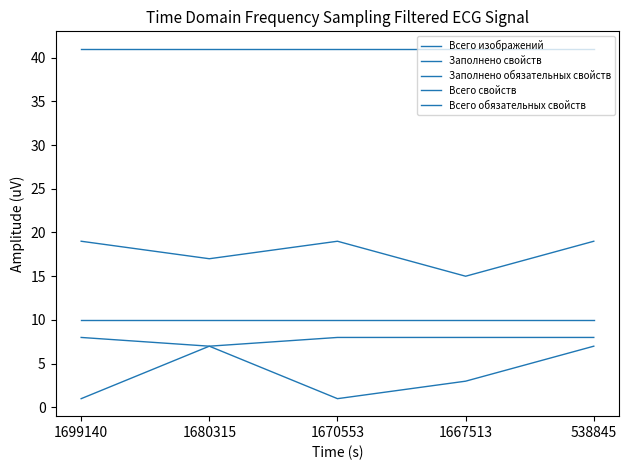

Between 1667513 and 1699140, which is larger?

1667513